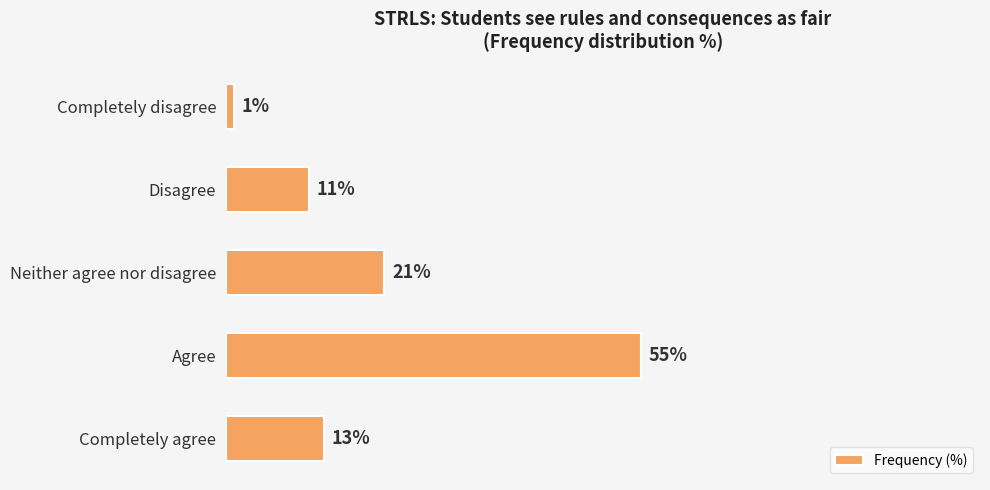

What is the label of the 5th bar from the bottom?

Completely disagree